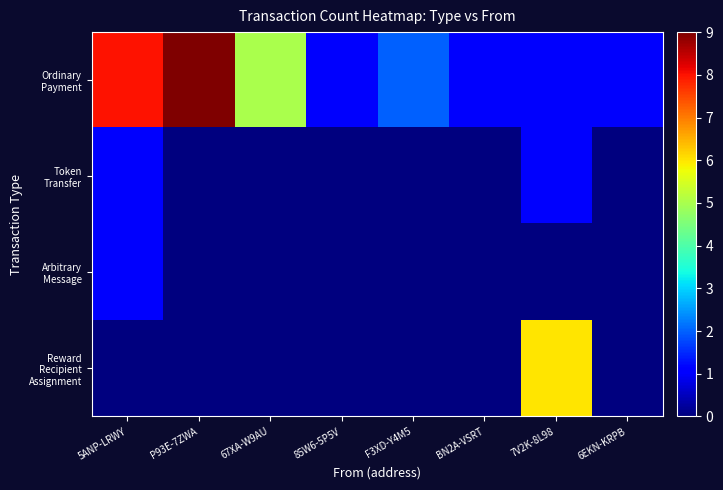

Which series has the widest spread of values?

Ordinary Payment